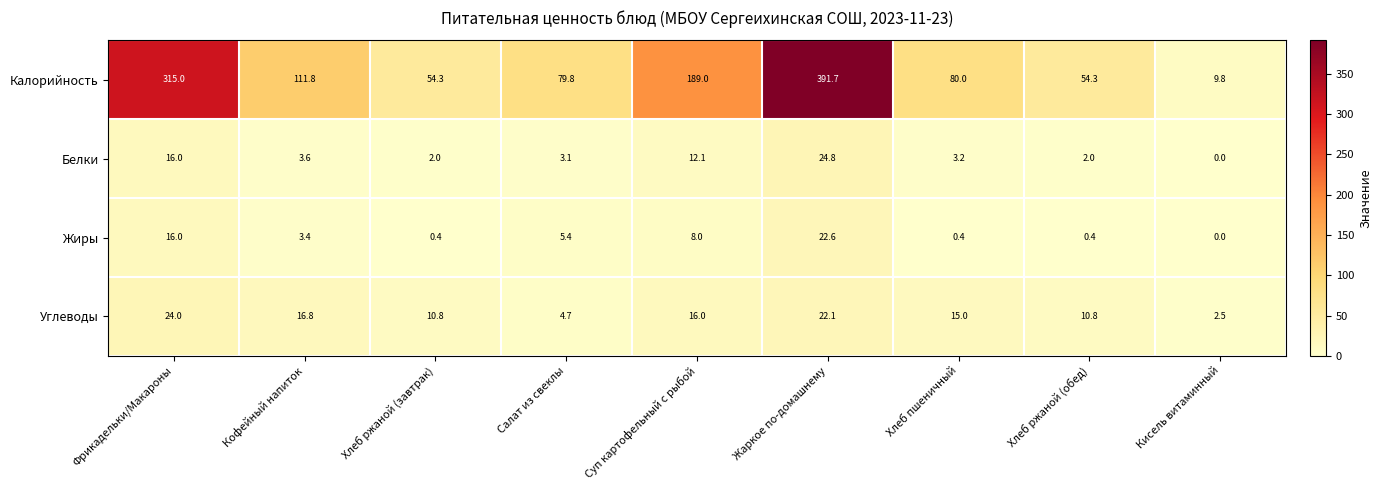

What is the total value across all series at Суп картофельный с рыбой?

225.1